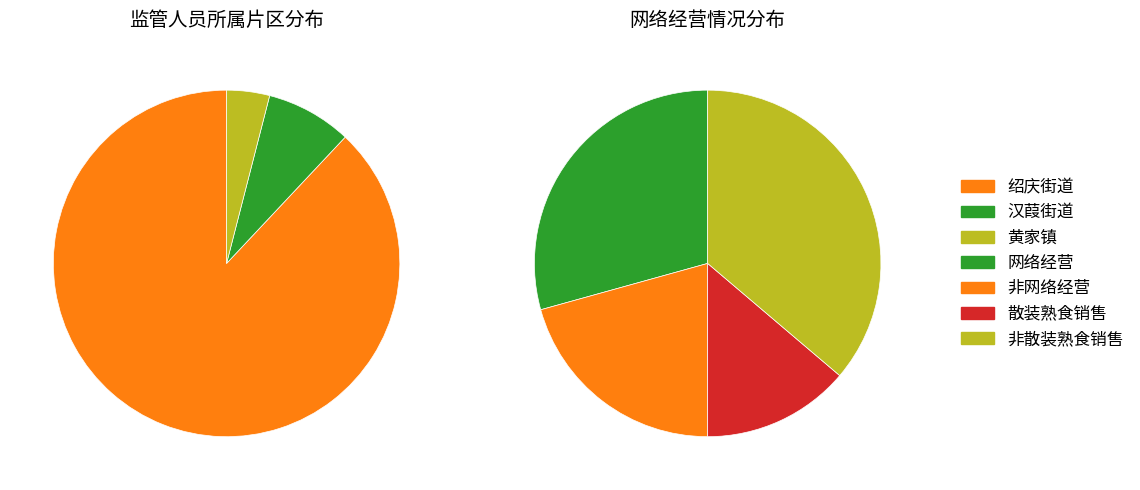

Is it true that 网络经营 is 31% of the pie?

True